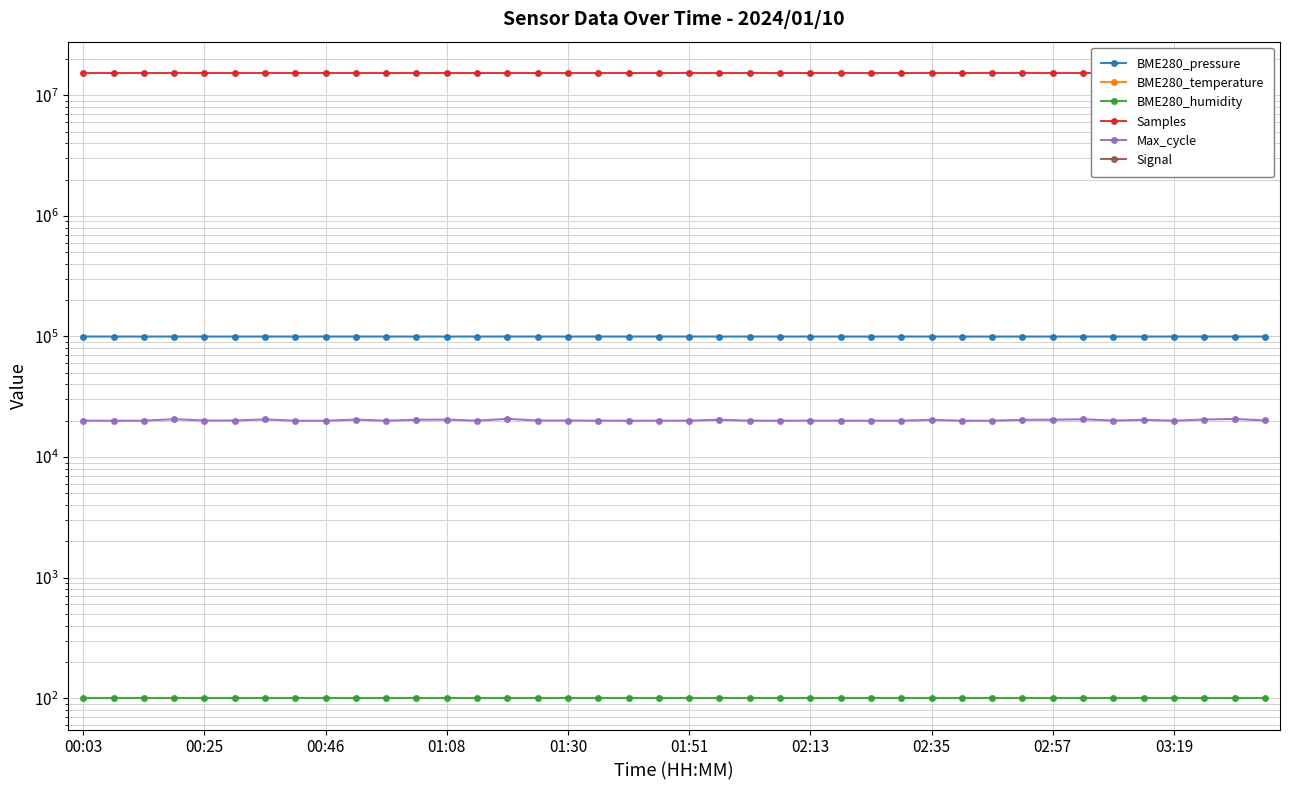

Where is Samples nearest to the value 15292564?

33